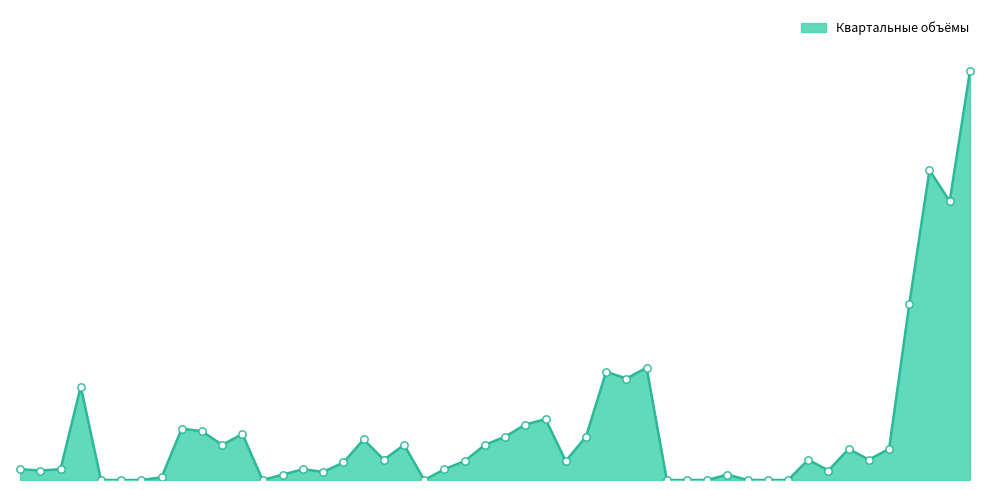

Does the chart have visible grid lines?

No